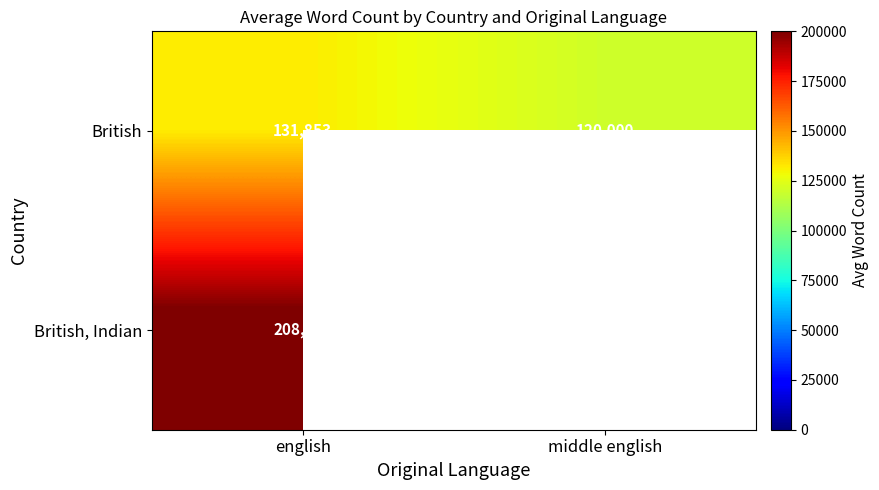

Where is British nearest to the value 125926?

middle english